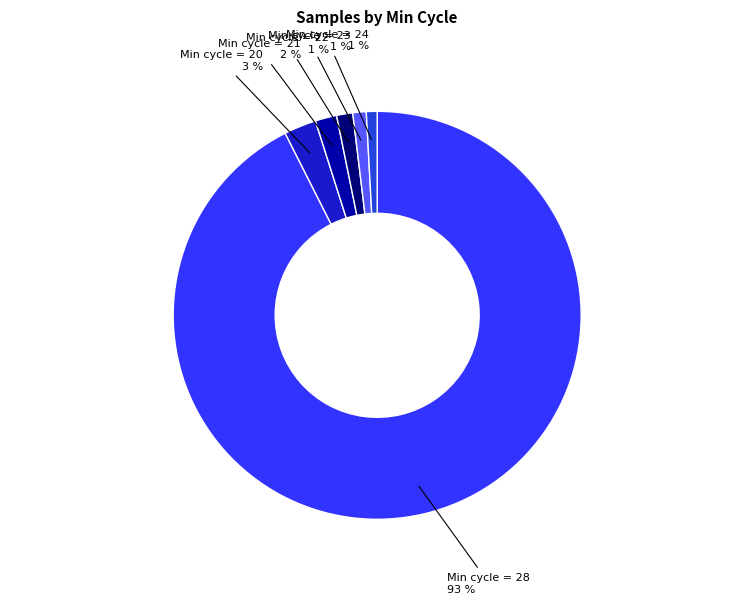

To the nearest percent, what is the average slice percentage?

17%